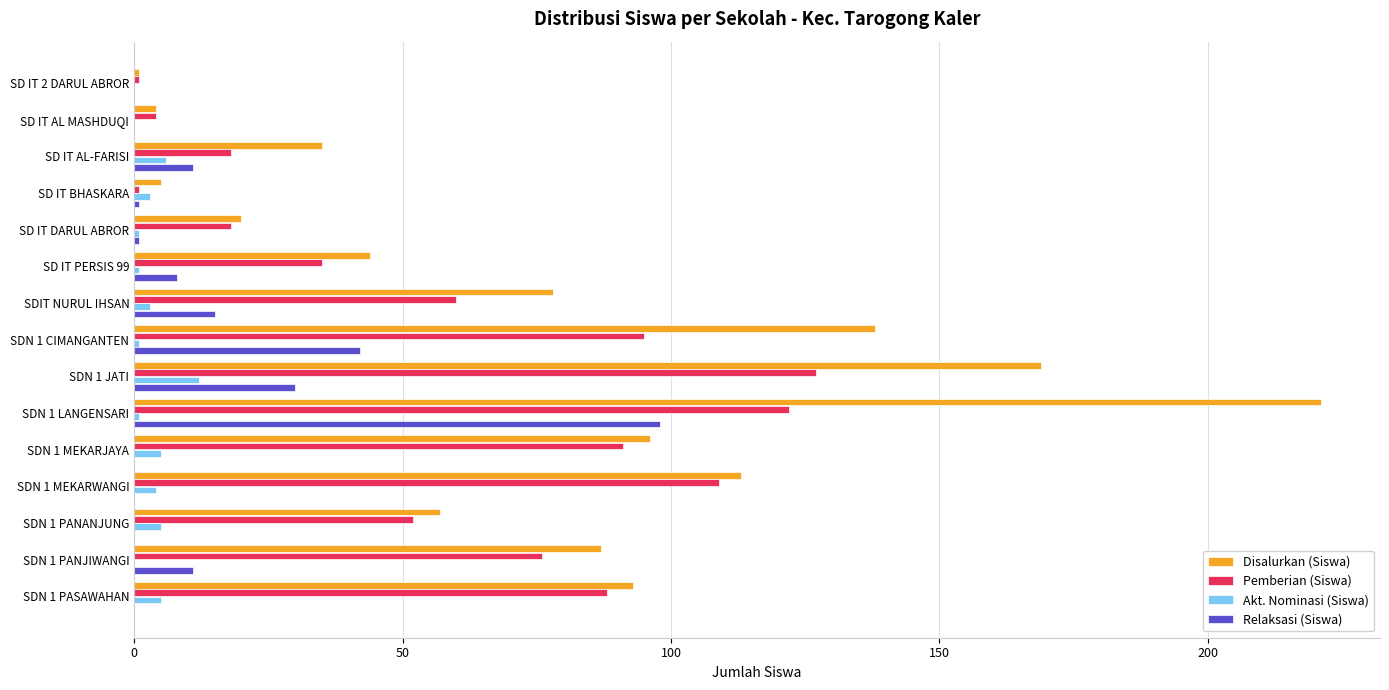

The value of Pemberian (Siswa) at SDN 1 PANJIWANGI is 127. True or false?

False